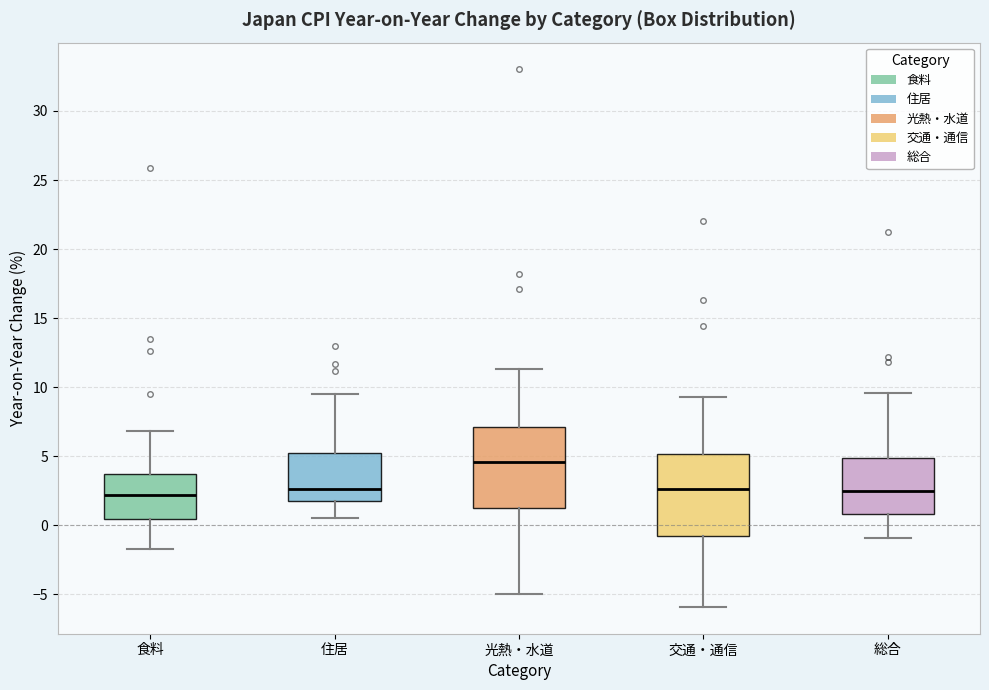

Where does the upper whisker of the box for 住居 end on the y-axis? The values are not printed on the chart, so give them approximately, as read against the axis.

9.5